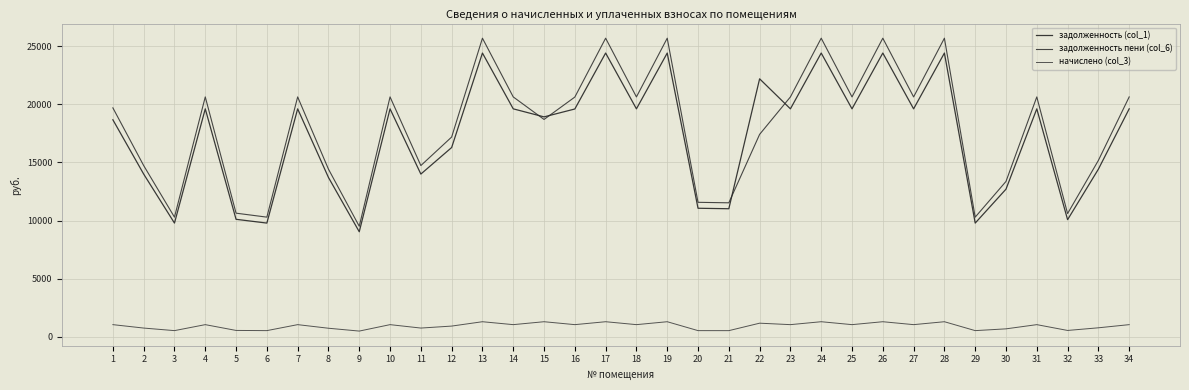

At which category is the sum across all series the highest?

13